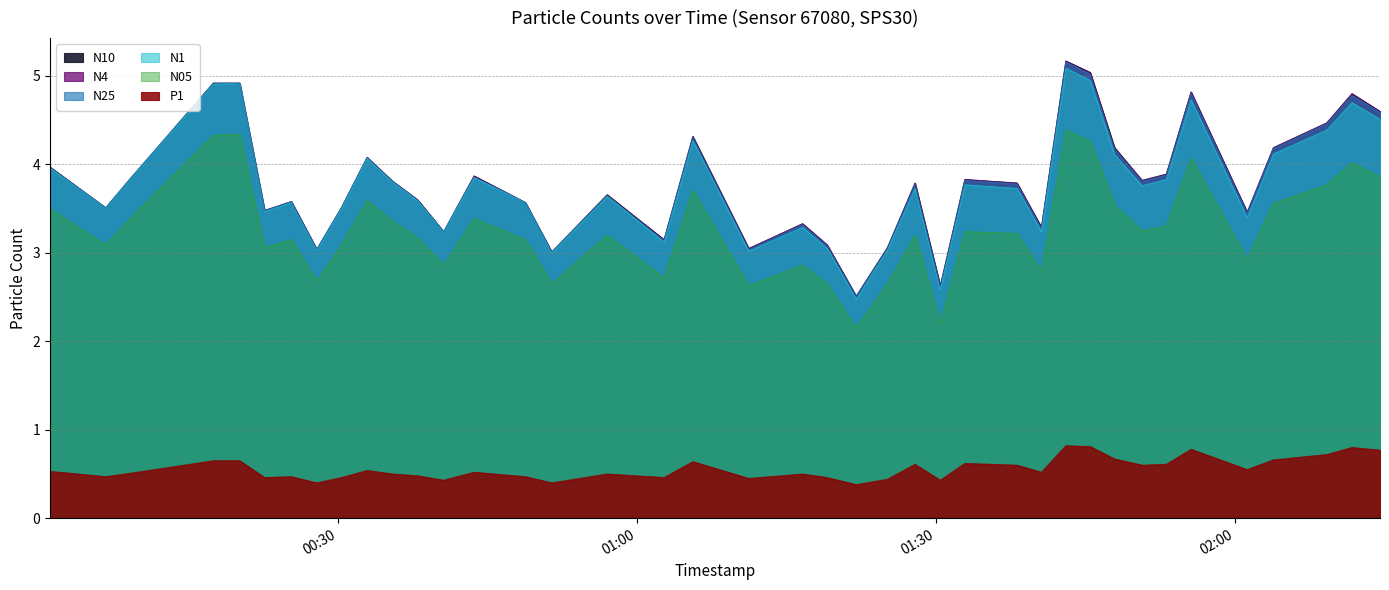

Reading left to right, what are all the values shown in this chart?

N10: 2022-09-09T00:01:08=4.0	2022-09-09T00:06:43=3.5	2022-09-09T00:09:16=3.9	2022-09-09T00:17:31=4.9	2022-09-09T00:20:10=4.9	2022-09-09T00:22:40=3.5	2022-09-09T00:25:21=3.6	2022-09-09T00:27:54=3.0	2022-09-09T00:30:22=3.5	2022-09-09T00:32:57=4.1	2022-09-09T00:35:30=3.8	2022-09-09T00:38:01=3.6	2022-09-09T00:40:38=3.2	2022-09-09T00:43:41=3.9	2022-09-09T00:48:50=3.6	2022-09-09T00:51:29=3.0	2022-09-09T00:57:02=3.7	2022-09-09T01:02:45=3.1	2022-09-09T01:05:38=4.3	2022-09-09T01:11:15=3.0	2022-09-09T01:16:39=3.3	2022-09-09T01:19:07=3.1	2022-09-09T01:22:02=2.5	2022-09-09T01:25:09=3.1	2022-09-09T01:27:56=3.8	2022-09-09T01:30:28=2.6	2022-09-09T01:32:56=3.8	2022-09-09T01:38:10=3.8	2022-09-09T01:40:37=3.3	2022-09-09T01:43:04=5.2	2022-09-09T01:45:31=5.0	2022-09-09T01:47:58=4.2	2022-09-09T01:50:43=3.8	2022-09-09T01:53:09=3.9	2022-09-09T01:55:38=4.8	2022-09-09T02:01:16=3.5	2022-09-09T02:03:54=4.2	2022-09-09T02:09:15=4.5	2022-09-09T02:11:47=4.8	2022-09-09T02:14:36=4.6
N4: 2022-09-09T00:01:08=4.0	2022-09-09T00:06:43=3.5	2022-09-09T00:09:16=3.9	2022-09-09T00:17:31=4.9	2022-09-09T00:20:10=4.9	2022-09-09T00:22:40=3.5	2022-09-09T00:25:21=3.6	2022-09-09T00:27:54=3.0	2022-09-09T00:30:22=3.5	2022-09-09T00:32:57=4.1	2022-09-09T00:35:30=3.8	2022-09-09T00:38:01=3.6	2022-09-09T00:40:38=3.2	2022-09-09T00:43:41=3.9	2022-09-09T00:48:50=3.6	2022-09-09T00:51:29=3.0	2022-09-09T00:57:02=3.6	2022-09-09T01:02:45=3.1	2022-09-09T01:05:38=4.3	2022-09-09T01:11:15=3.0	2022-09-09T01:16:39=3.3	2022-09-09T01:19:07=3.1	2022-09-09T01:22:02=2.5	2022-09-09T01:25:09=3.0	2022-09-09T01:27:56=3.8	2022-09-09T01:30:28=2.6	2022-09-09T01:32:56=3.8	2022-09-09T01:38:10=3.8	2022-09-09T01:40:37=3.3	2022-09-09T01:43:04=5.2	2022-09-09T01:45:31=5.0	2022-09-09T01:47:58=4.2	2022-09-09T01:50:43=3.8	2022-09-09T01:53:09=3.9	2022-09-09T01:55:38=4.8	2022-09-09T02:01:16=3.5	2022-09-09T02:03:54=4.2	2022-09-09T02:09:15=4.5	2022-09-09T02:11:47=4.8	2022-09-09T02:14:36=4.6
N25: 2022-09-09T00:01:08=4.0	2022-09-09T00:06:43=3.5	2022-09-09T00:09:16=3.9	2022-09-09T00:17:31=4.9	2022-09-09T00:20:10=4.9	2022-09-09T00:22:40=3.5	2022-09-09T00:25:21=3.6	2022-09-09T00:27:54=3.0	2022-09-09T00:30:22=3.5	2022-09-09T00:32:57=4.1	2022-09-09T00:35:30=3.8	2022-09-09T00:38:01=3.6	2022-09-09T00:40:38=3.2	2022-09-09T00:43:41=3.9	2022-09-09T00:48:50=3.6	2022-09-09T00:51:29=3.0	2022-09-09T00:57:02=3.6	2022-09-09T01:02:45=3.1	2022-09-09T01:05:38=4.3	2022-09-09T01:11:15=3.0	2022-09-09T01:16:39=3.3	2022-09-09T01:19:07=3.1	2022-09-09T01:22:02=2.5	2022-09-09T01:25:09=3.0	2022-09-09T01:27:56=3.8	2022-09-09T01:30:28=2.6	2022-09-09T01:32:56=3.8	2022-09-09T01:38:10=3.8	2022-09-09T01:40:37=3.3	2022-09-09T01:43:04=5.2	2022-09-09T01:45:31=5.0	2022-09-09T01:47:58=4.2	2022-09-09T01:50:43=3.8	2022-09-09T01:53:09=3.9	2022-09-09T01:55:38=4.8	2022-09-09T02:01:16=3.5	2022-09-09T02:03:54=4.2	2022-09-09T02:09:15=4.5	2022-09-09T02:11:47=4.8	2022-09-09T02:14:36=4.6
N1: 2022-09-09T00:01:08=4.0	2022-09-09T00:06:43=3.5	2022-09-09T00:09:16=3.9	2022-09-09T00:17:31=4.9	2022-09-09T00:20:10=4.9	2022-09-09T00:22:40=3.5	2022-09-09T00:25:21=3.6	2022-09-09T00:27:54=3.0	2022-09-09T00:30:22=3.5	2022-09-09T00:32:57=4.1	2022-09-09T00:35:30=3.8	2022-09-09T00:38:01=3.6	2022-09-09T00:40:38=3.2	2022-09-09T00:43:41=3.9	2022-09-09T00:48:50=3.6	2022-09-09T00:51:29=3.0	2022-09-09T00:57:02=3.6	2022-09-09T01:02:45=3.1	2022-09-09T01:05:38=4.3	2022-09-09T01:11:15=3.0	2022-09-09T01:16:39=3.3	2022-09-09T01:19:07=3.0	2022-09-09T01:22:02=2.5	2022-09-09T01:25:09=3.0	2022-09-09T01:27:56=3.7	2022-09-09T01:30:28=2.6	2022-09-09T01:32:56=3.8	2022-09-09T01:38:10=3.7	2022-09-09T01:40:37=3.2	2022-09-09T01:43:04=5.1	2022-09-09T01:45:31=5.0	2022-09-09T01:47:58=4.1	2022-09-09T01:50:43=3.8	2022-09-09T01:53:09=3.8	2022-09-09T01:55:38=4.7	2022-09-09T02:01:16=3.4	2022-09-09T02:03:54=4.1	2022-09-09T02:09:15=4.4	2022-09-09T02:11:47=4.7	2022-09-09T02:14:36=4.5
N05: 2022-09-09T00:01:08=3.5	2022-09-09T00:06:43=3.1	2022-09-09T00:09:16=3.4	2022-09-09T00:17:31=4.3	2022-09-09T00:20:10=4.3	2022-09-09T00:22:40=3.1	2022-09-09T00:25:21=3.1	2022-09-09T00:27:54=2.7	2022-09-09T00:30:22=3.1	2022-09-09T00:32:57=3.6	2022-09-09T00:35:30=3.4	2022-09-09T00:38:01=3.2	2022-09-09T00:40:38=2.9	2022-09-09T00:43:41=3.4	2022-09-09T00:48:50=3.1	2022-09-09T00:51:29=2.6	2022-09-09T00:57:02=3.2	2022-09-09T01:02:45=2.7	2022-09-09T01:05:38=3.7	2022-09-09T01:11:15=2.6	2022-09-09T01:16:39=2.9	2022-09-09T01:19:07=2.6	2022-09-09T01:22:02=2.1	2022-09-09T01:25:09=2.6	2022-09-09T01:27:56=3.2	2022-09-09T01:30:28=2.2	2022-09-09T01:32:56=3.2	2022-09-09T01:38:10=3.2	2022-09-09T01:40:37=2.8	2022-09-09T01:43:04=4.4	2022-09-09T01:45:31=4.3	2022-09-09T01:47:58=3.5	2022-09-09T01:50:43=3.2	2022-09-09T01:53:09=3.3	2022-09-09T01:55:38=4.1	2022-09-09T02:01:16=2.9	2022-09-09T02:03:54=3.6	2022-09-09T02:09:15=3.8	2022-09-09T02:11:47=4.0	2022-09-09T02:14:36=3.9
P1: 2022-09-09T00:01:08=0.5	2022-09-09T00:06:43=0.5	2022-09-09T00:09:16=0.5	2022-09-09T00:17:31=0.7	2022-09-09T00:20:10=0.7	2022-09-09T00:22:40=0.5	2022-09-09T00:25:21=0.5	2022-09-09T00:27:54=0.4	2022-09-09T00:30:22=0.5	2022-09-09T00:32:57=0.5	2022-09-09T00:35:30=0.5	2022-09-09T00:38:01=0.5	2022-09-09T00:40:38=0.4	2022-09-09T00:43:41=0.5	2022-09-09T00:48:50=0.5	2022-09-09T00:51:29=0.4	2022-09-09T00:57:02=0.5	2022-09-09T01:02:45=0.5	2022-09-09T01:05:38=0.6	2022-09-09T01:11:15=0.5	2022-09-09T01:16:39=0.5	2022-09-09T01:19:07=0.5	2022-09-09T01:22:02=0.4	2022-09-09T01:25:09=0.4	2022-09-09T01:27:56=0.6	2022-09-09T01:30:28=0.4	2022-09-09T01:32:56=0.6	2022-09-09T01:38:10=0.6	2022-09-09T01:40:37=0.5	2022-09-09T01:43:04=0.8	2022-09-09T01:45:31=0.8	2022-09-09T01:47:58=0.7	2022-09-09T01:50:43=0.6	2022-09-09T01:53:09=0.6	2022-09-09T01:55:38=0.8	2022-09-09T02:01:16=0.6	2022-09-09T02:03:54=0.7	2022-09-09T02:09:15=0.7	2022-09-09T02:11:47=0.8	2022-09-09T02:14:36=0.8